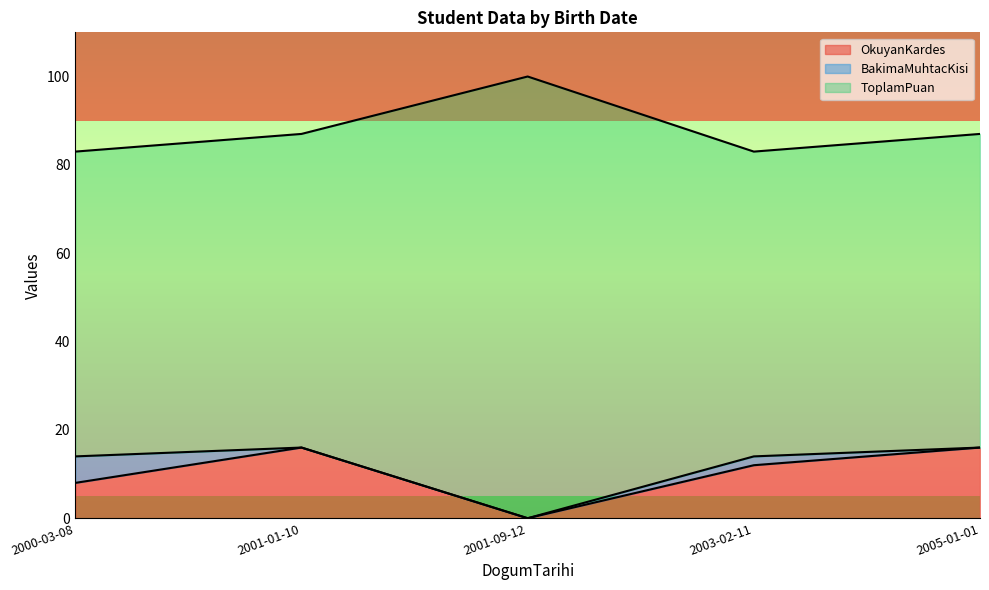

At which label does OkuyanKardes reach its peak?

2001-01-10